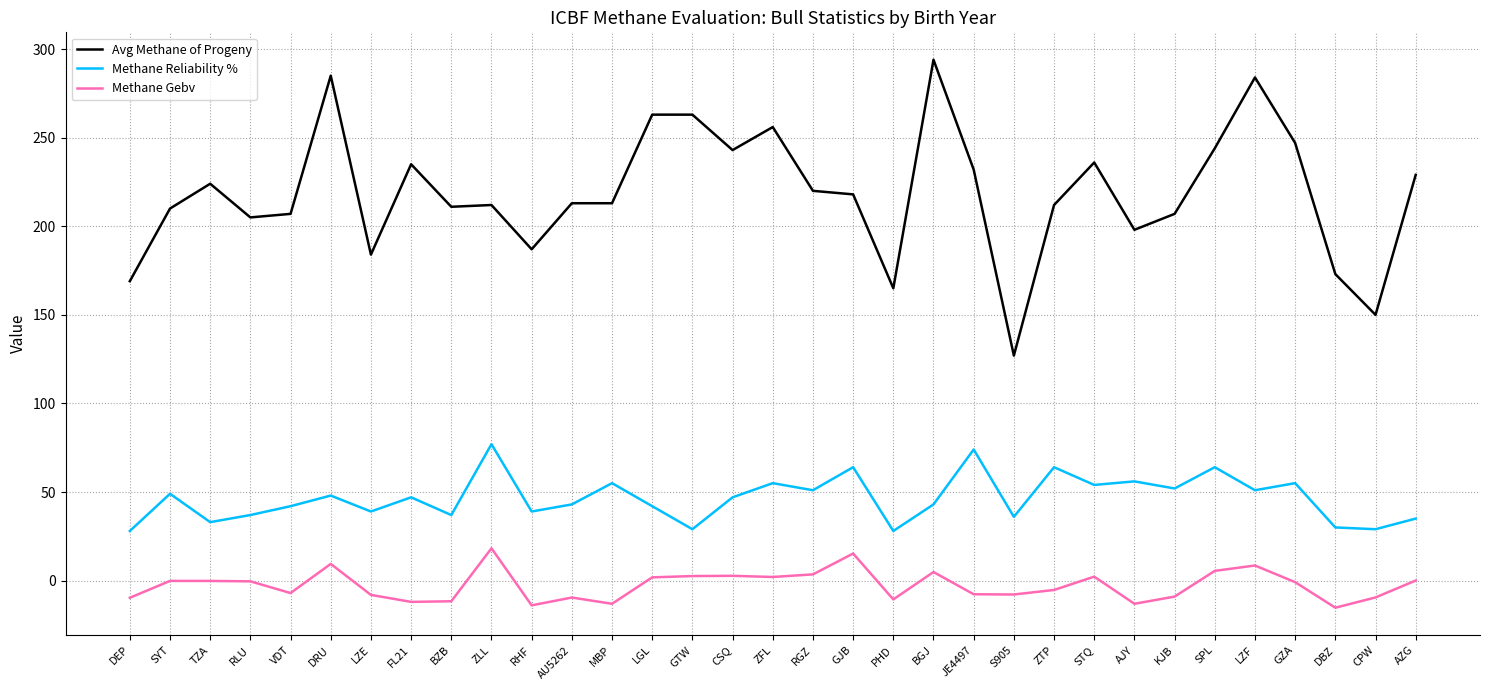

Which series has the widest spread of values?

Avg Methane of Progeny